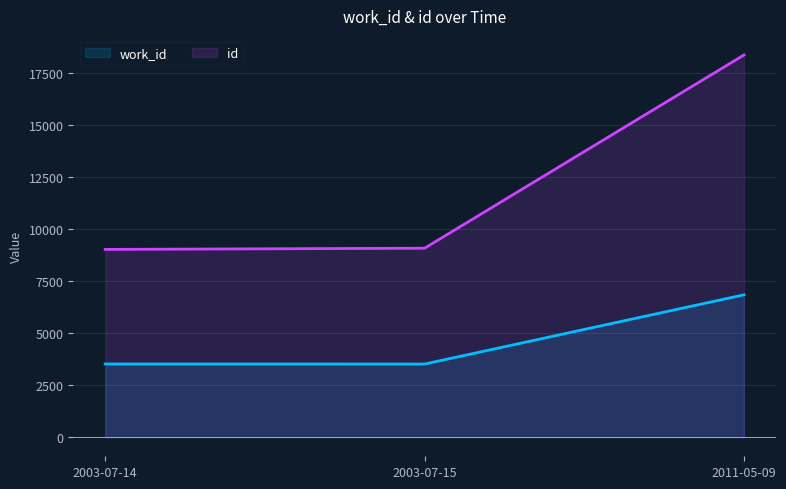

What value does the id series have at 2011-05-09?

18374